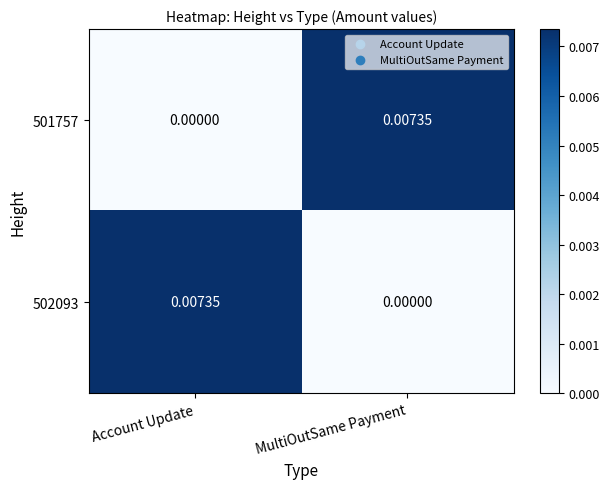

Rank the categories by 502093 value from lowest to highest.

MultiOutSame Payment, Account Update